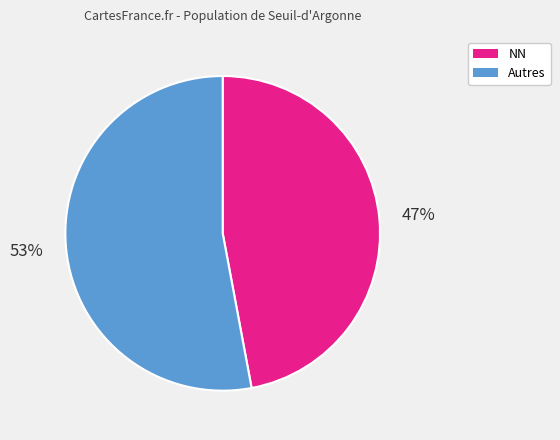

Is there any slice that represents more than half of the pie?

Yes